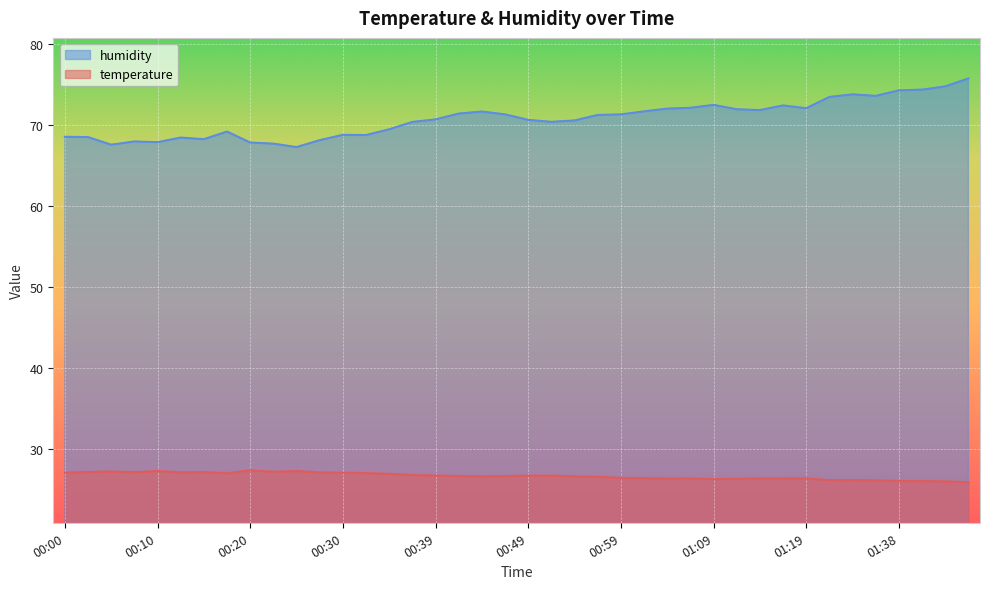

At which label is humidity closest to 71?

00:57